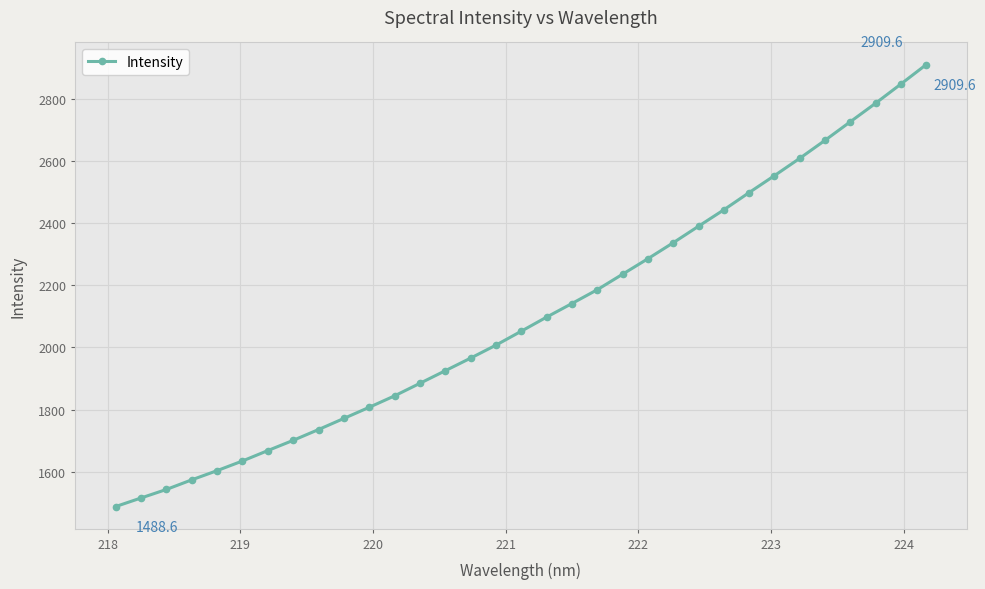

True or false: there are more than 2 points higher than both neighbors.

False